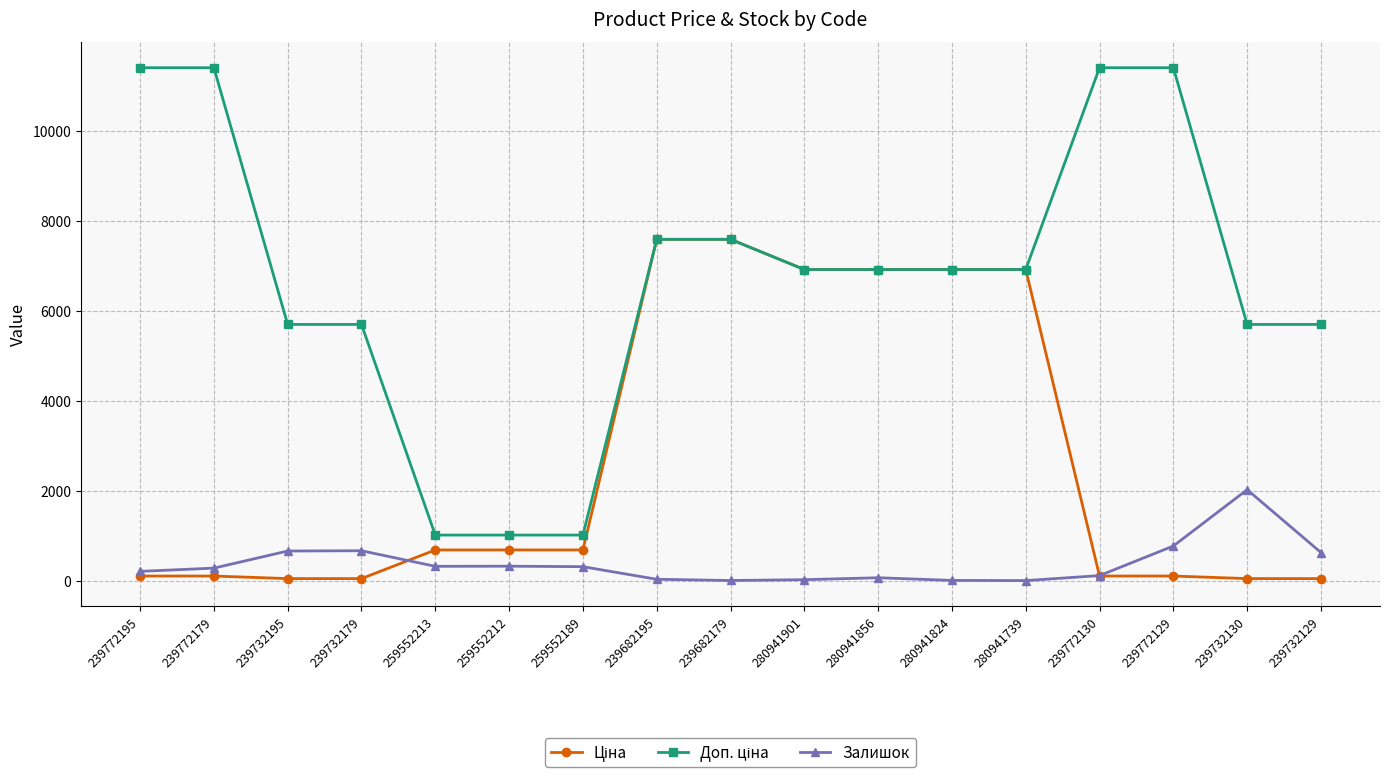

At how many categories does at least one series exceed 4852?

14